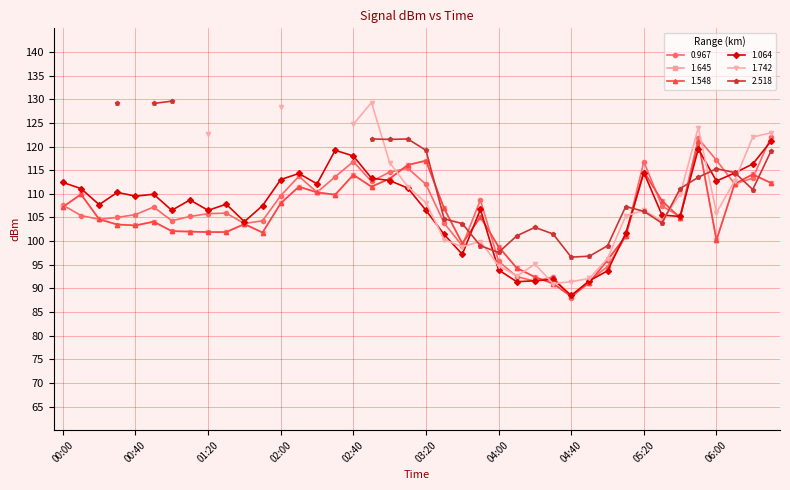

Is it true that 1.645 equals 112.1 at 2015/01/19 06:10?

True